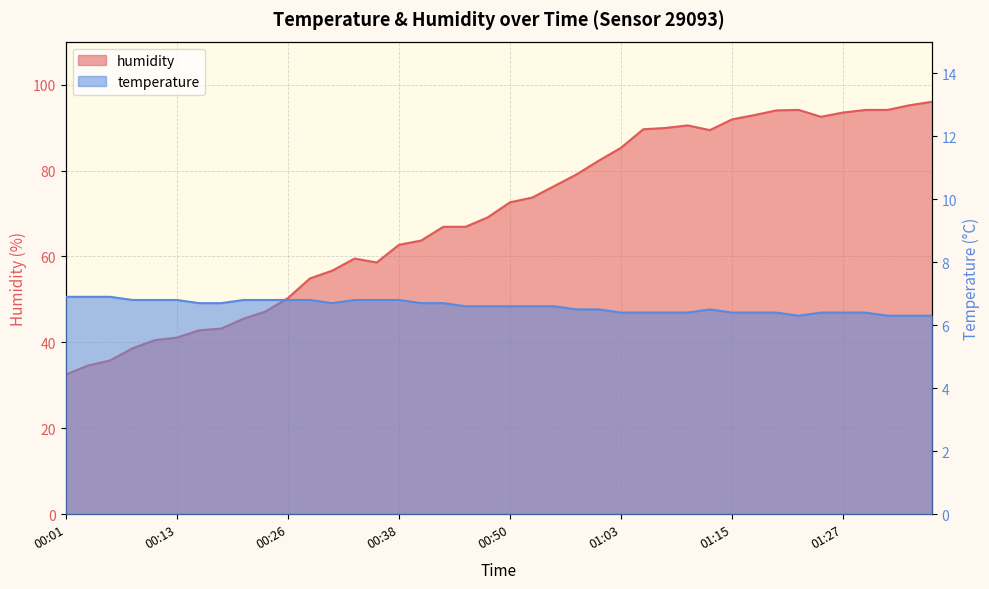

What is the difference between the maximum and minimum values in the humidity series?

63.5